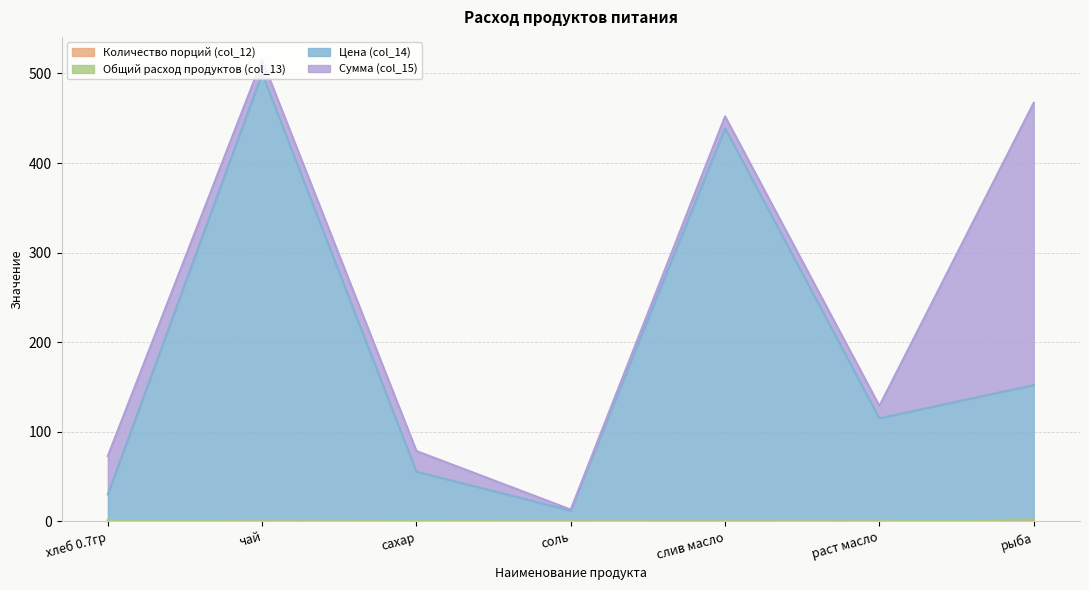

True or false: Общий расход продуктов (col_13) and Цена (col_14) cross at least once.

False